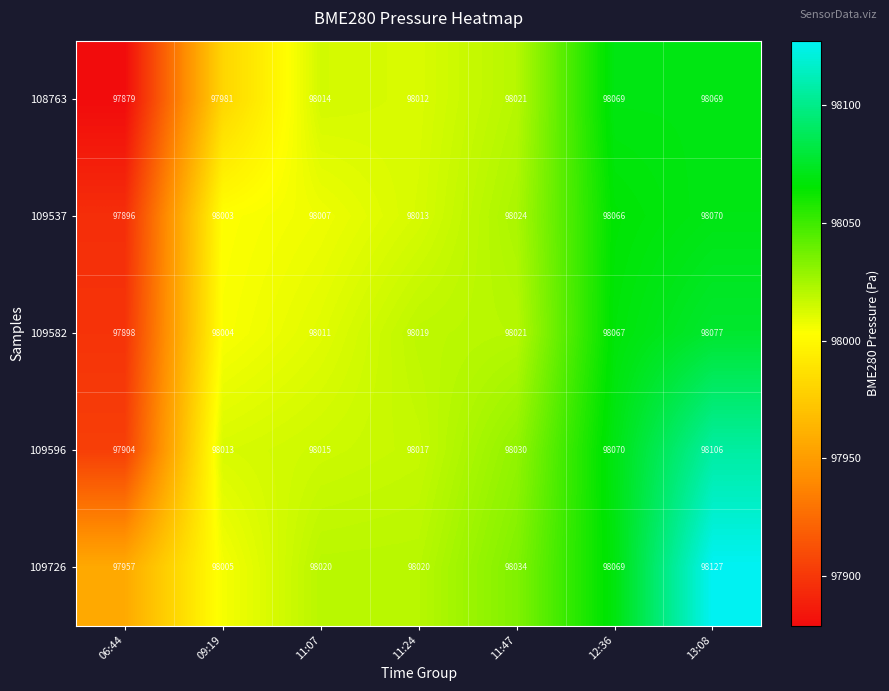

At which category is the sum across all series the highest?

13:08